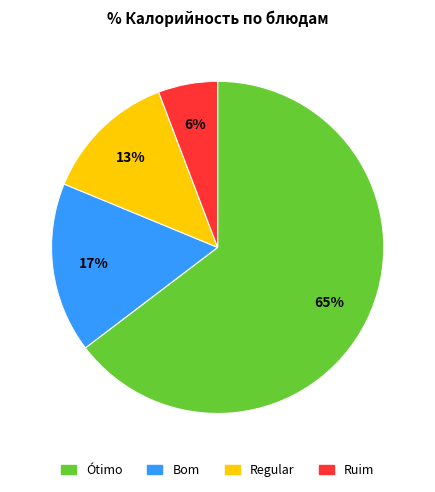

Is there any slice that represents more than half of the pie?

Yes